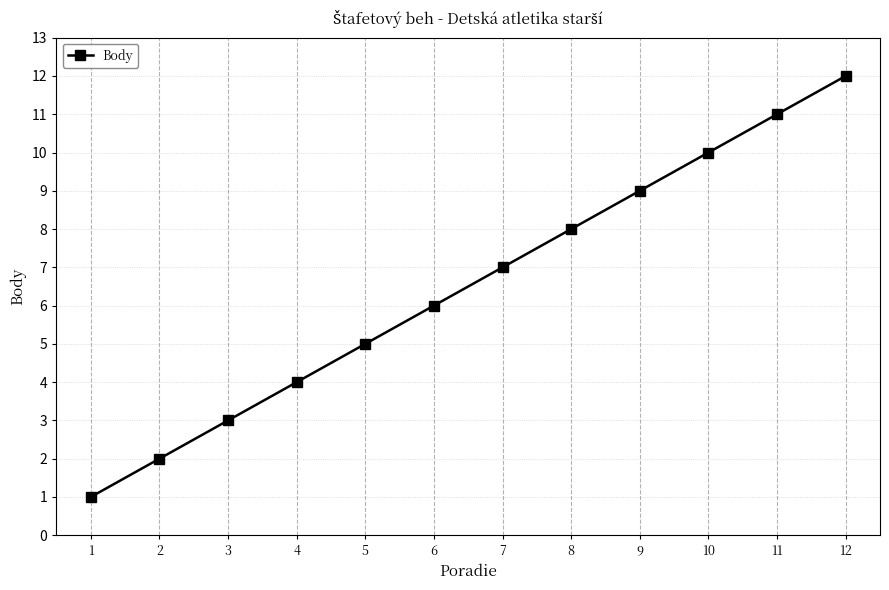

Does the chart have visible grid lines?

Yes